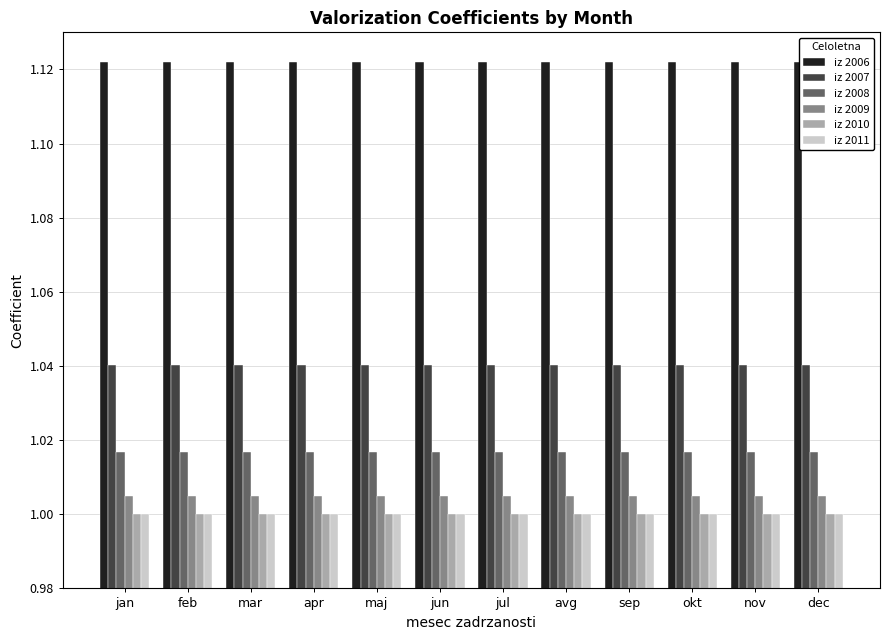

True or false: iz 2007 has a value of 1.0 at nov.

True